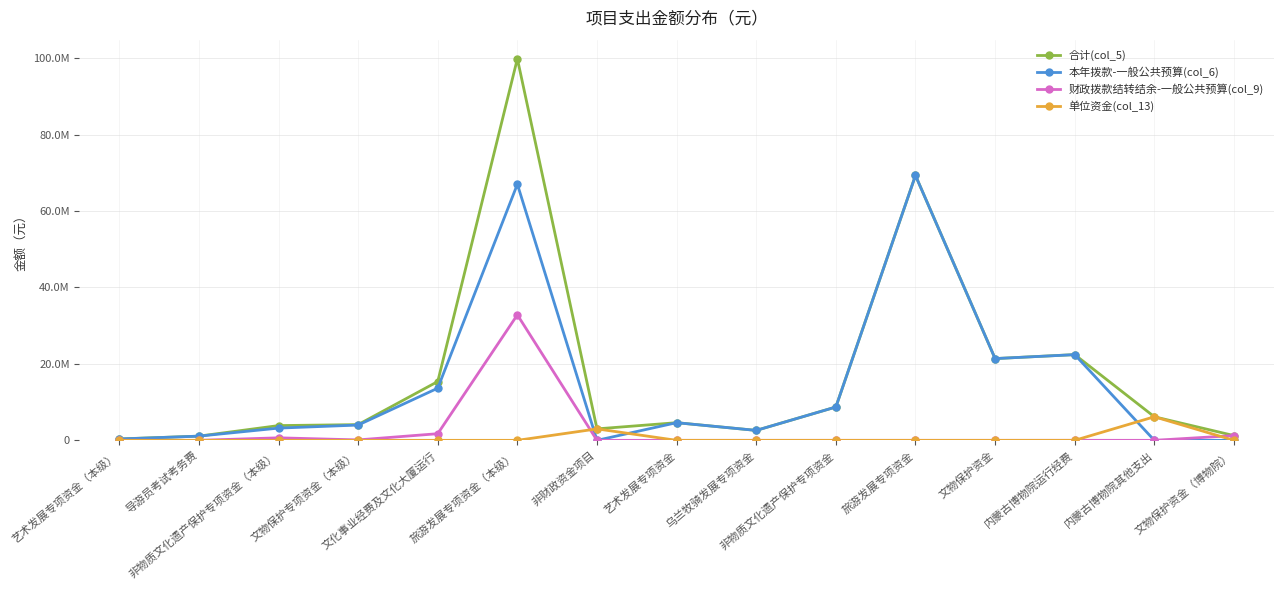

Which series has the largest total across all categories?

合计(col_5)